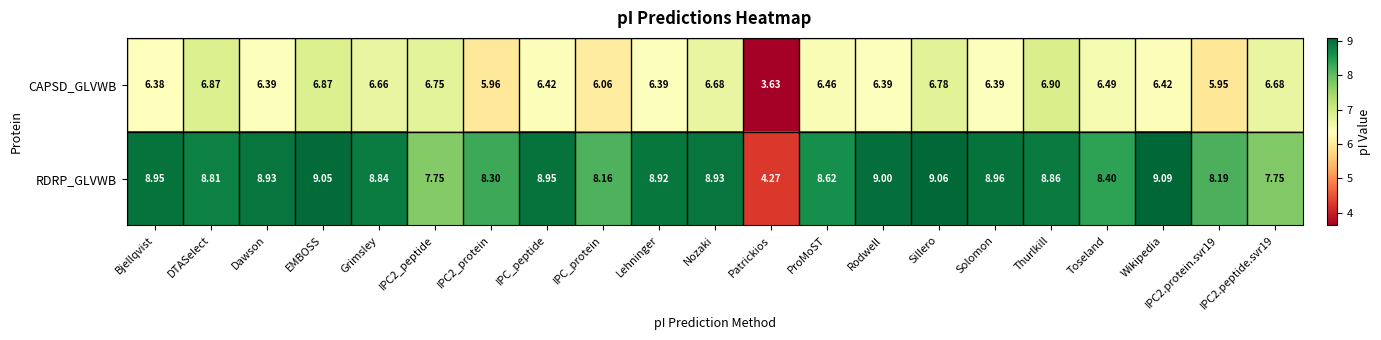

Which series has the largest range (max minus min)?

RDRP_GLVWB